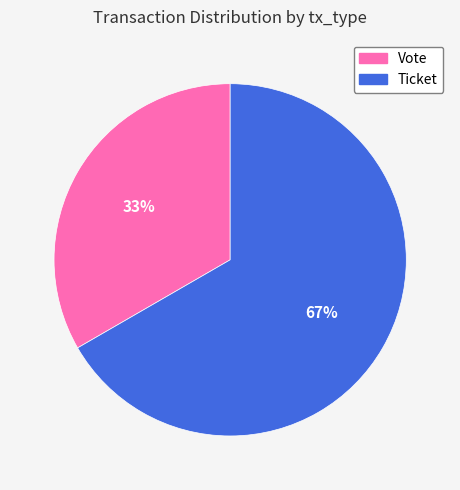

True or false: Ticket accounts for 54% of the total.

False